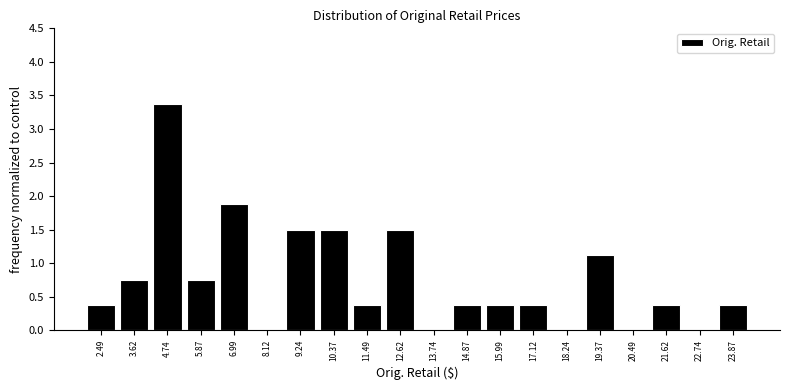

Is it true that the value at 10.37 is 2.6?

False